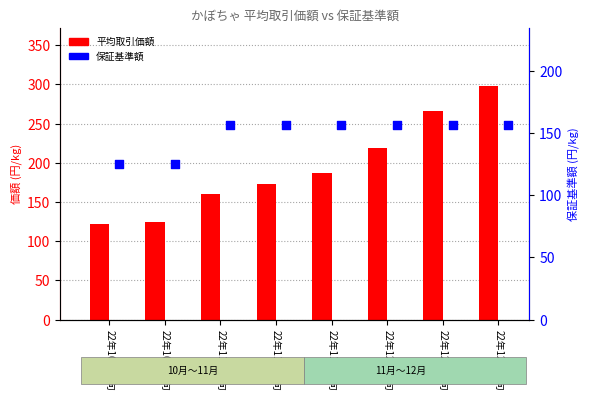

Which series contains the lowest Y value?

平均取引価額